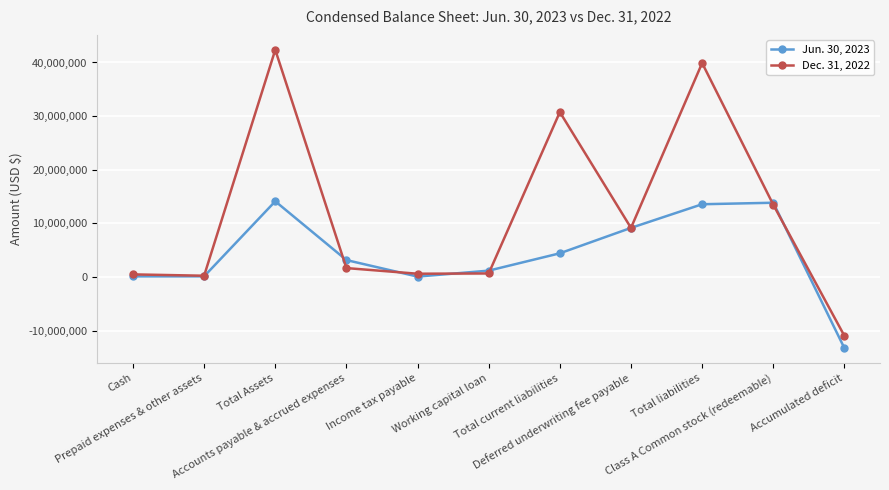

Is the value of Jun. 30, 2023 at Working capital loan greater than the value of Dec. 31, 2022 at Income tax payable?

Yes